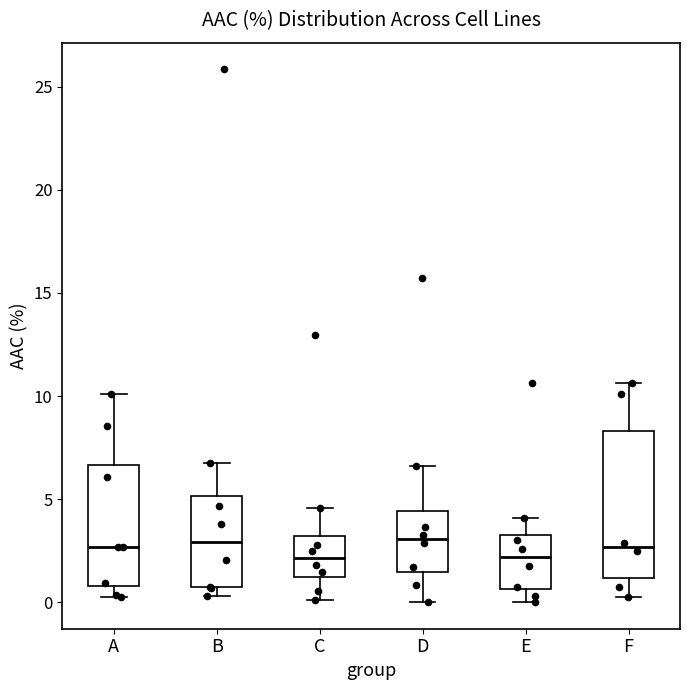

Where is the lower edge of the box for F on the y-axis? The values are not printed on the chart, so give them approximately, as read against the axis.

1.0